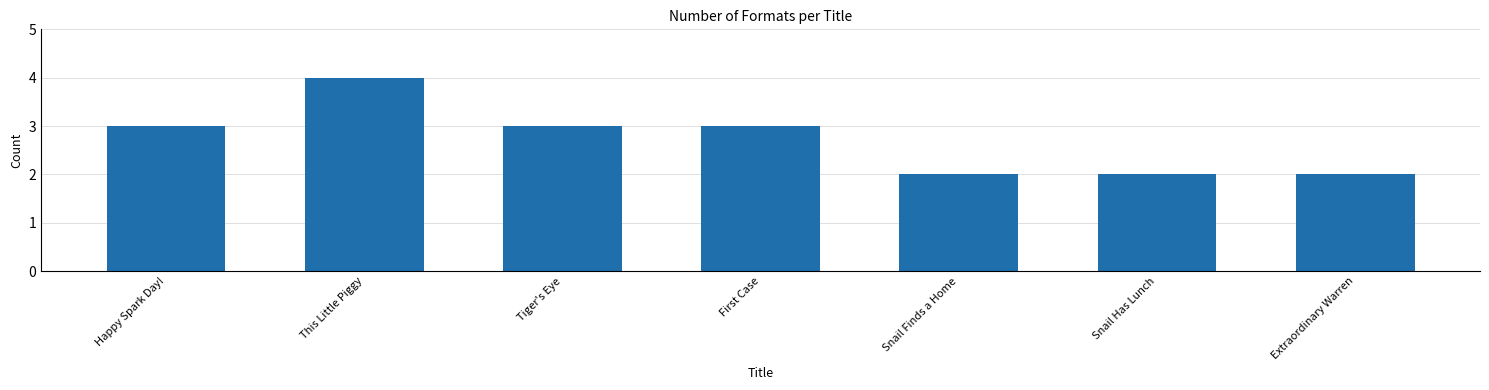

Reading left to right, list all the values displayed in this chart.

3	4	3	3	2	2	2